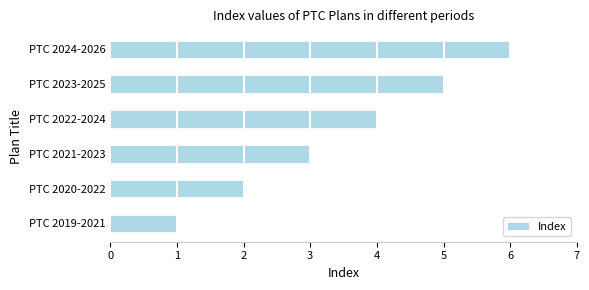

What is the approximate value at PTC 2022-2024?

4